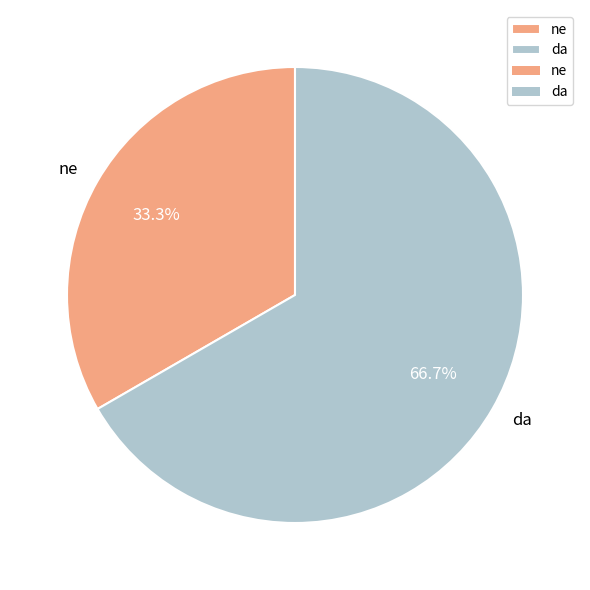

How many segments does this pie chart have?

2